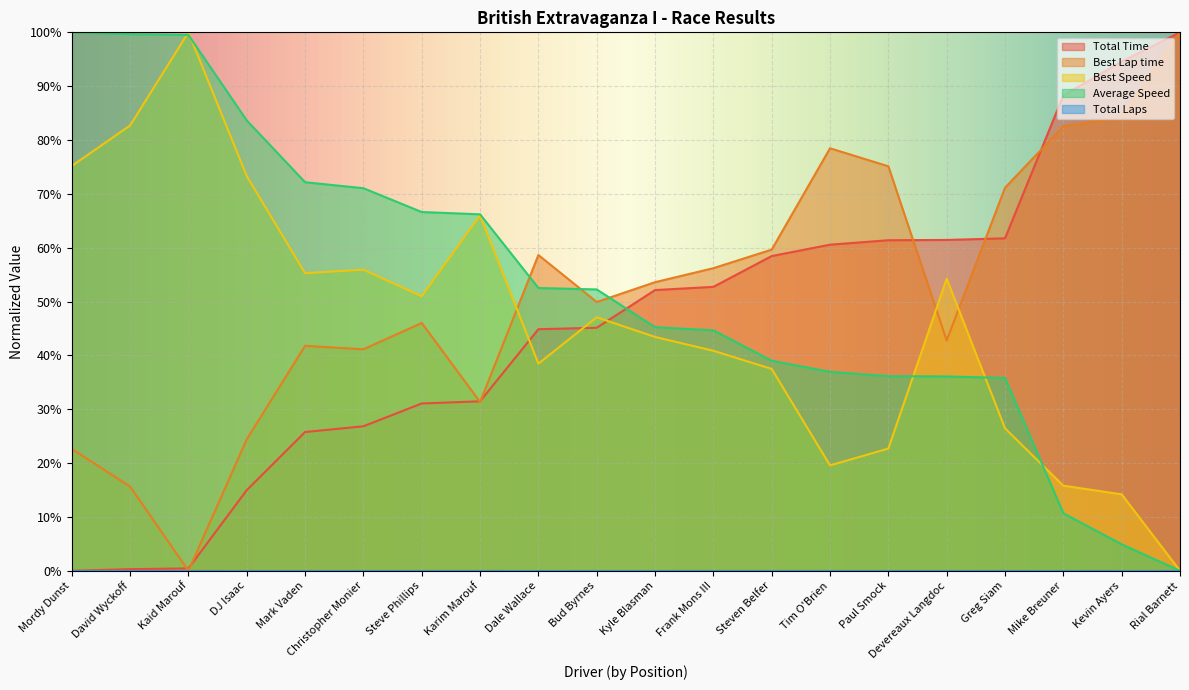

What is the sum of all Best Speed values?

9.2